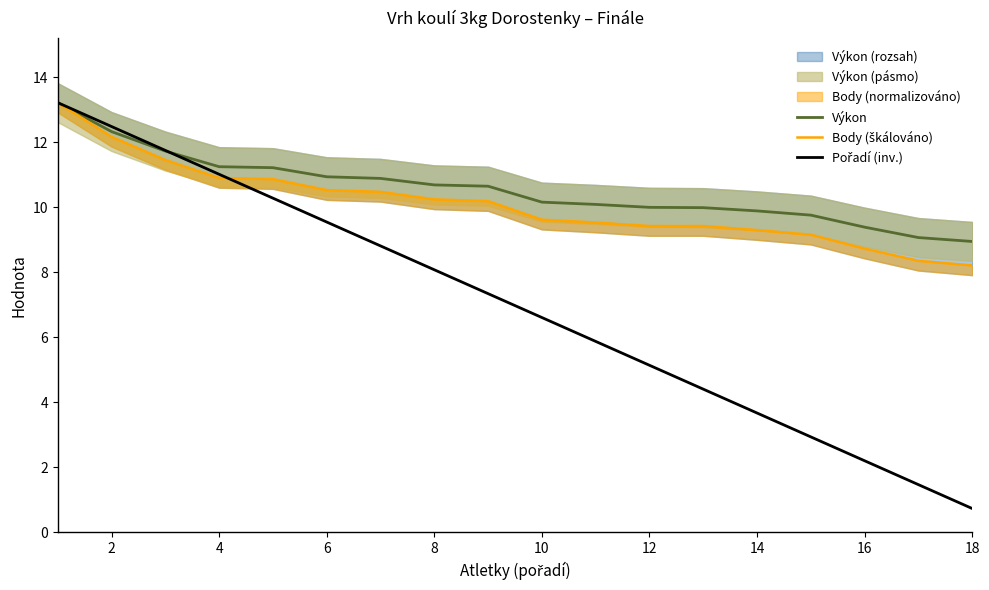

Rank the series at 2 from highest to lowest value.

Pořadí (inv.), Výkon, Body (škálováno)